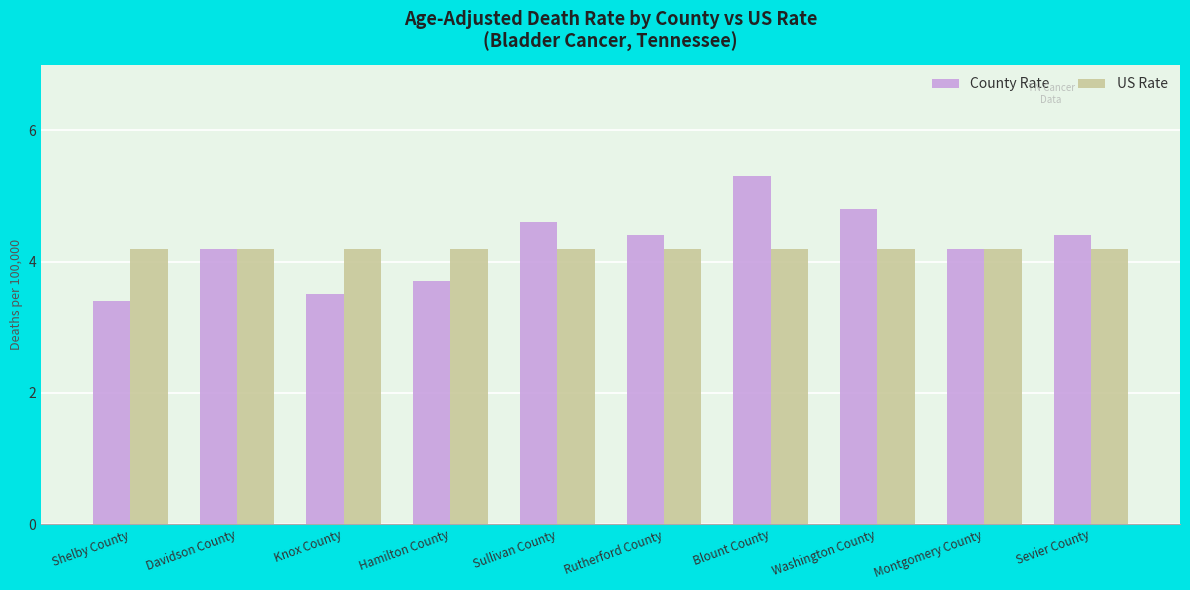

Does the chart contain any negative values?

No